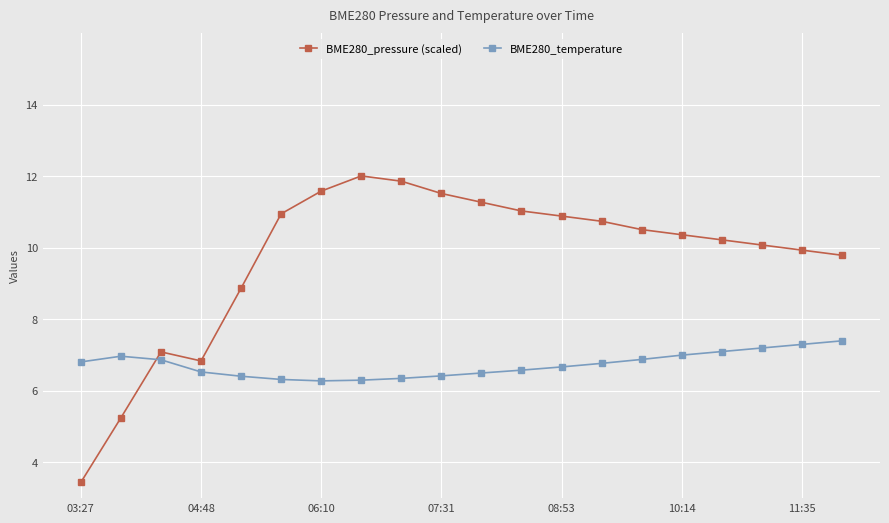

Rank the series by their maximum value, from highest to lowest.

BME280_pressure (scaled), BME280_temperature